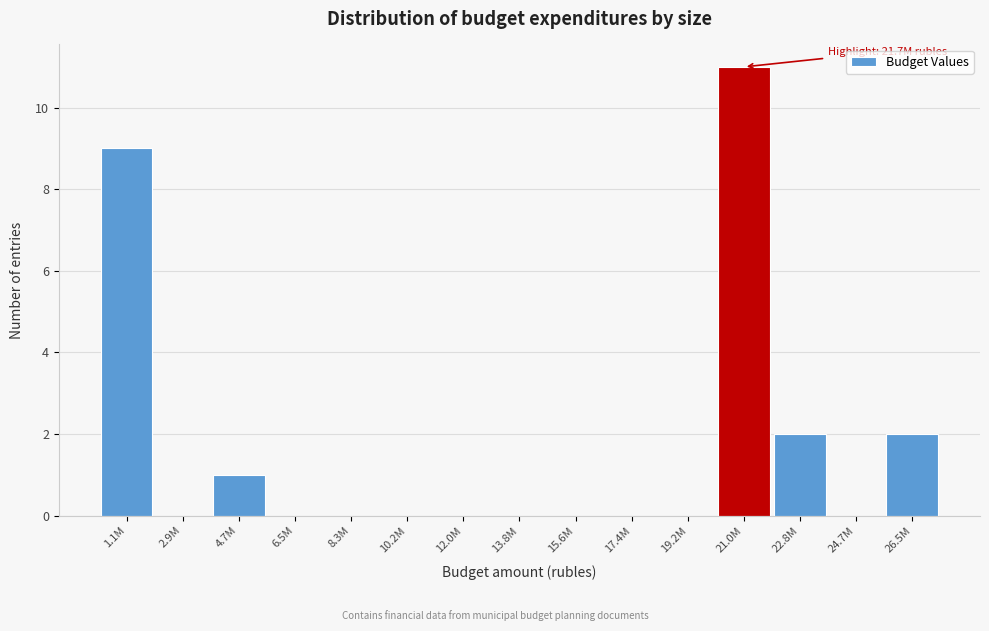

Reading left to right, transcribe all the data shown in this chart.

1.1M=9	2.9M=0	4.7M=1	6.5M=0	8.3M=0	10.2M=0	12.0M=0	13.8M=0	15.6M=0	17.4M=0	19.2M=0	21.0M=11	22.8M=2	24.7M=0	26.5M=2